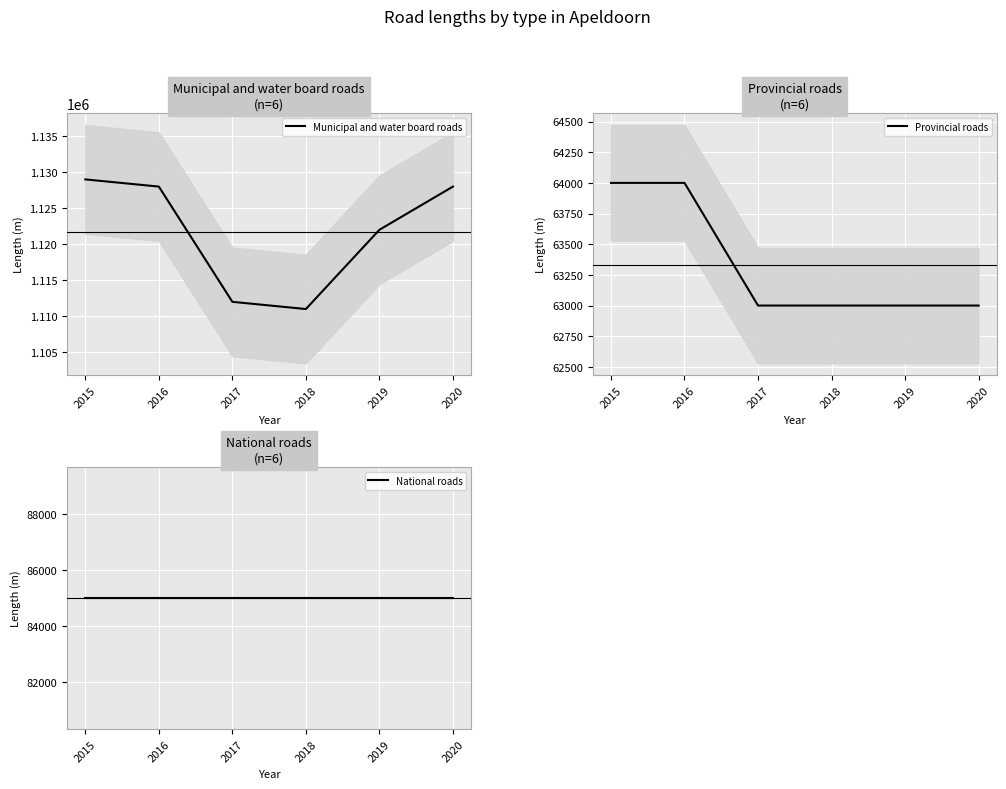

Is the value of Municipal and water board roads at 2016 greater than the value of National roads at 2018?

Yes